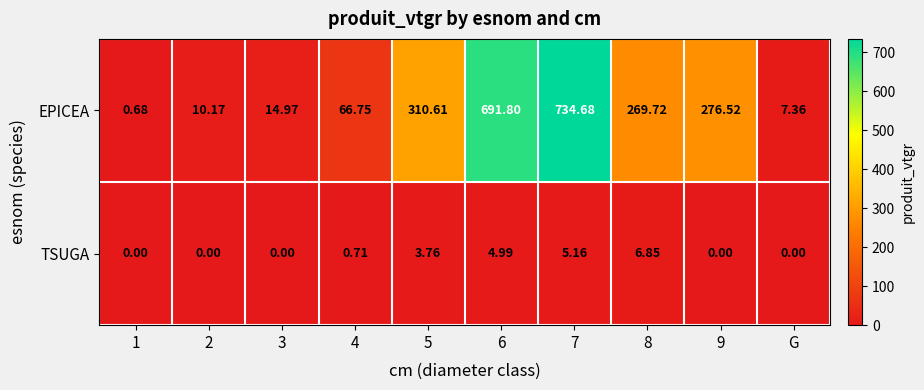

Rank the series at 6 from lowest to highest value.

TSUGA, EPICEA